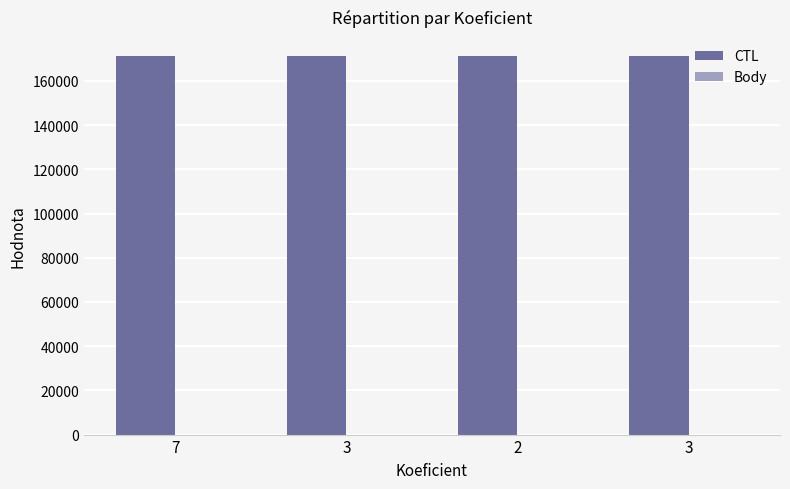

What is the spread (max minus min) of values at 3?

171318